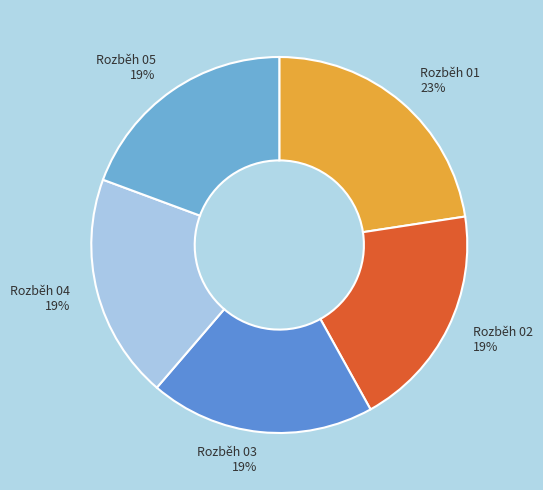

Is the sum of Rozběh 04 and Rozběh 01 greater than half?

No